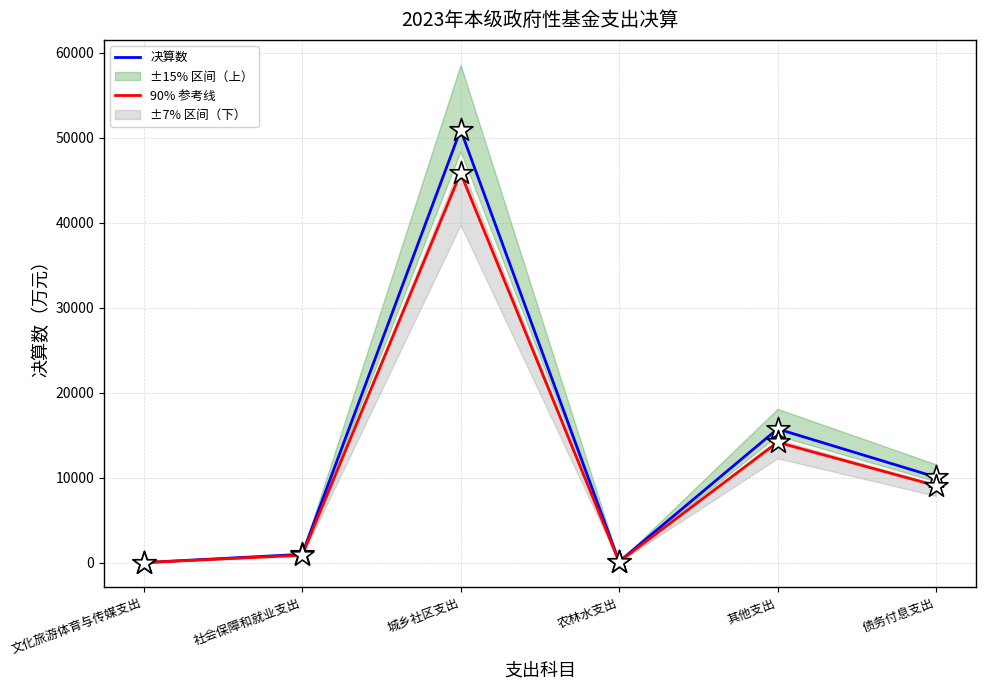

Which series contains the lowest Y value?

90% 参考线